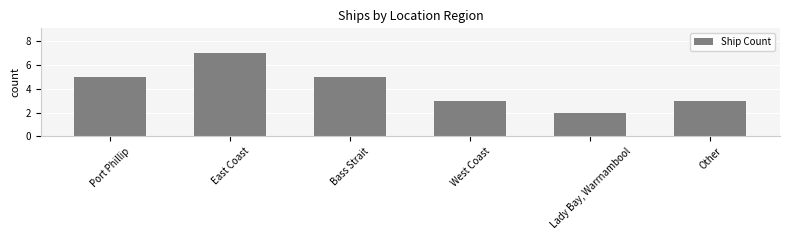

How many data points are less than 5?

3